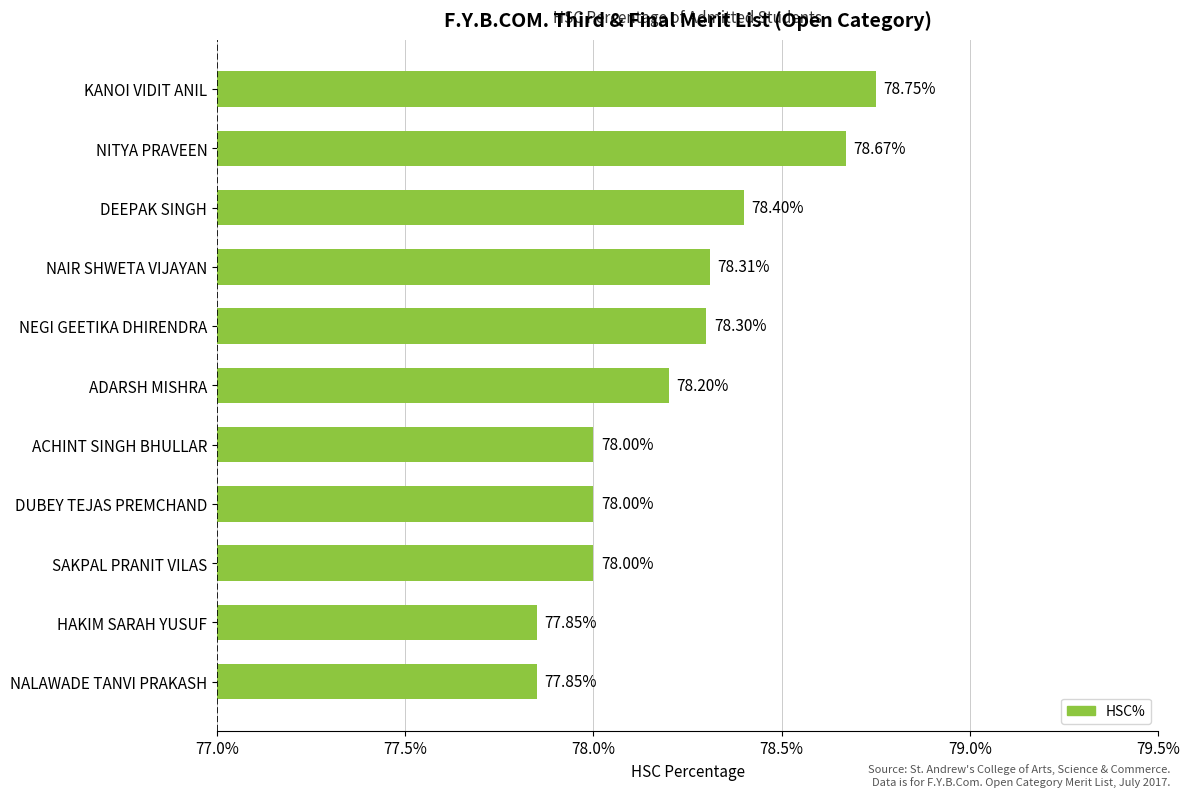

What is the sum of all values?

860.3